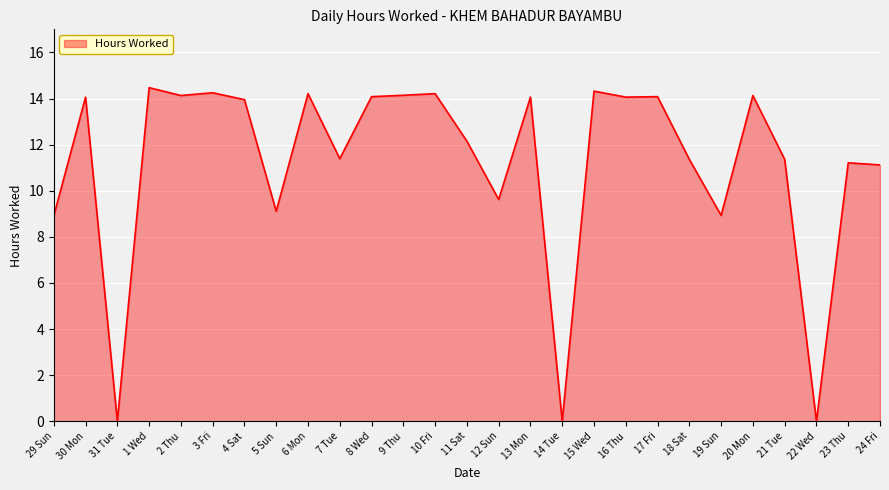

What is the difference between the maximum and minimum values?

14.5